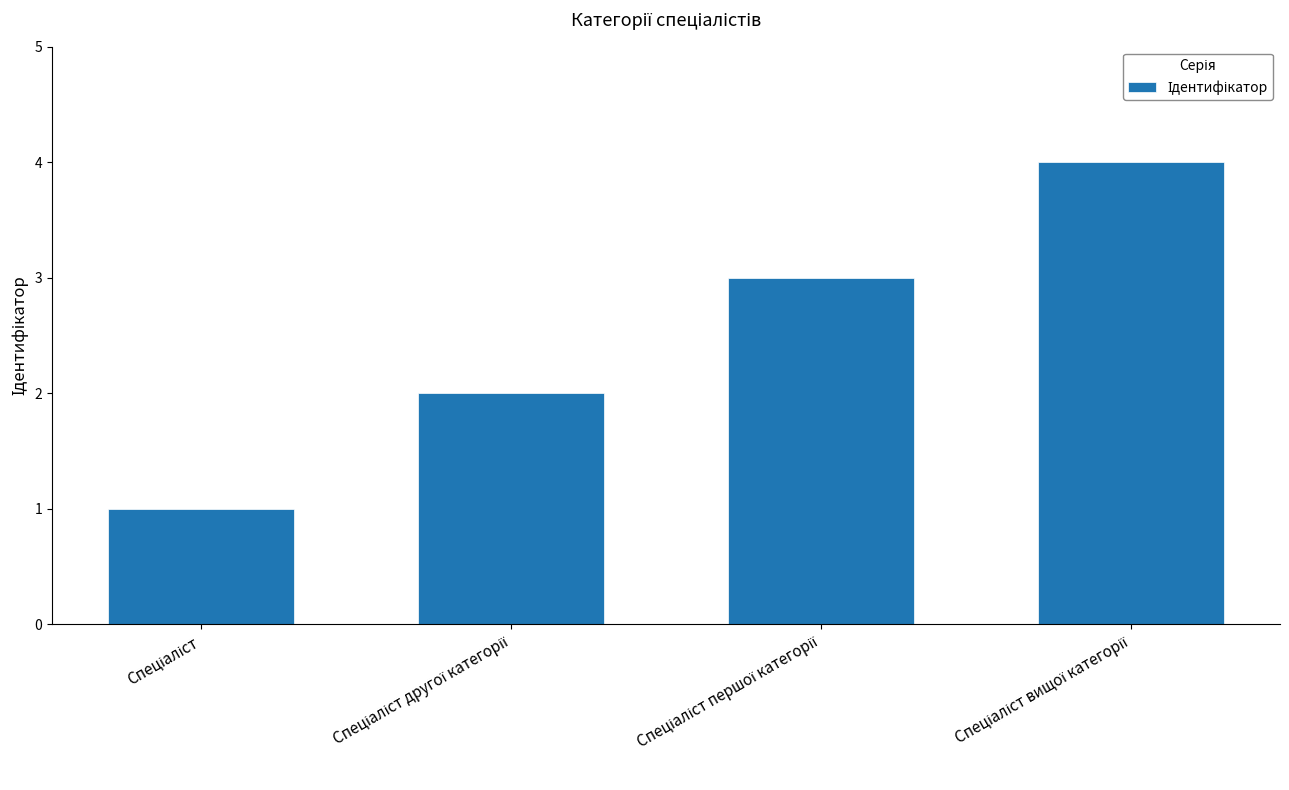

Reading right to left, extract all data points from this chart.

4	3	2	1